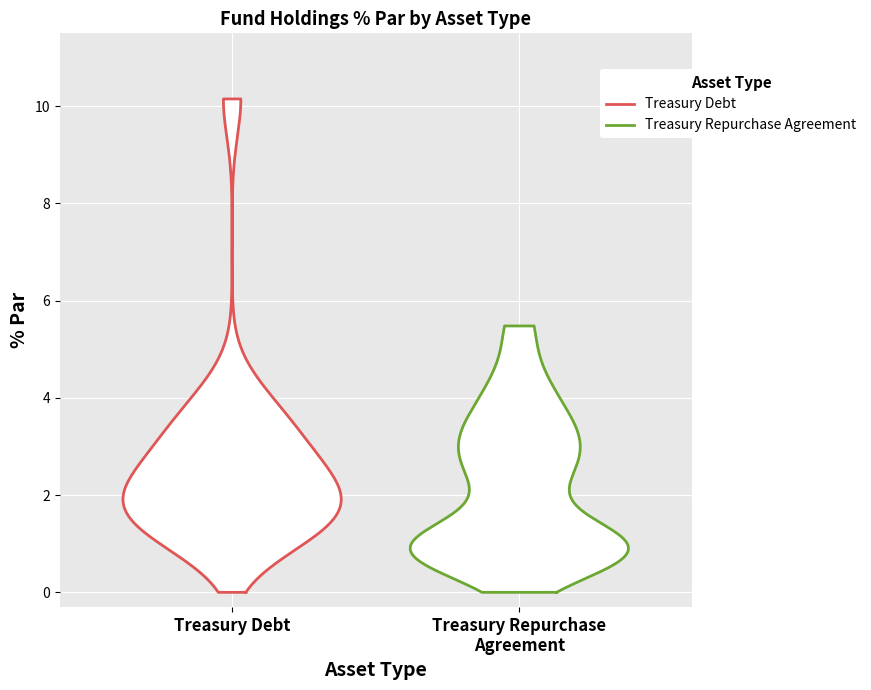

At which label is Treasury Debt closest to 5?

Treasury Repurchase Agreement